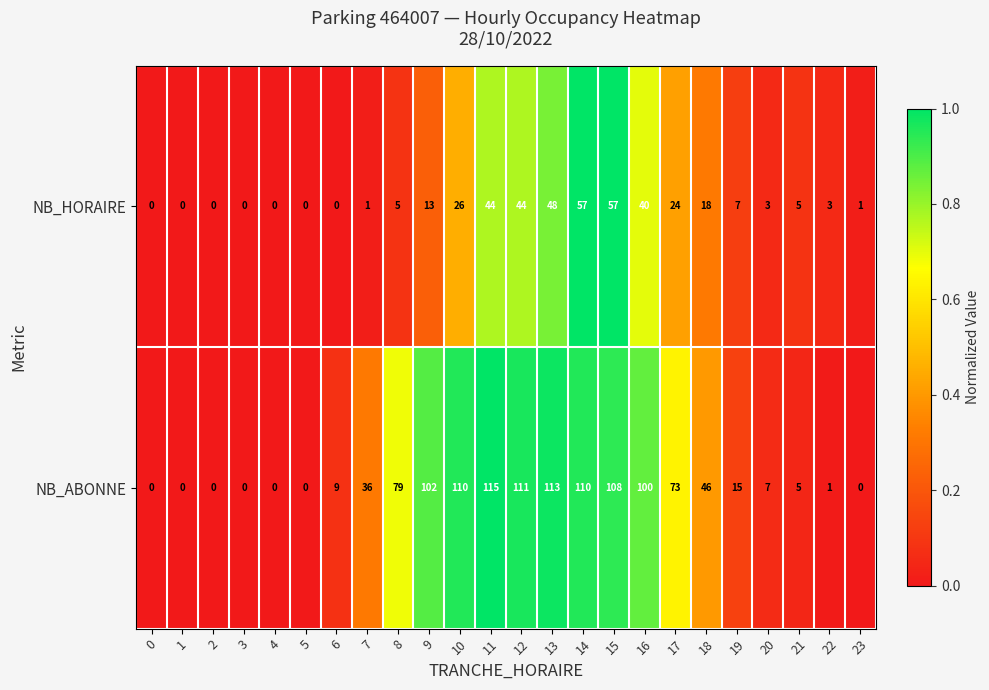

At which category is the sum across all series the highest?

14